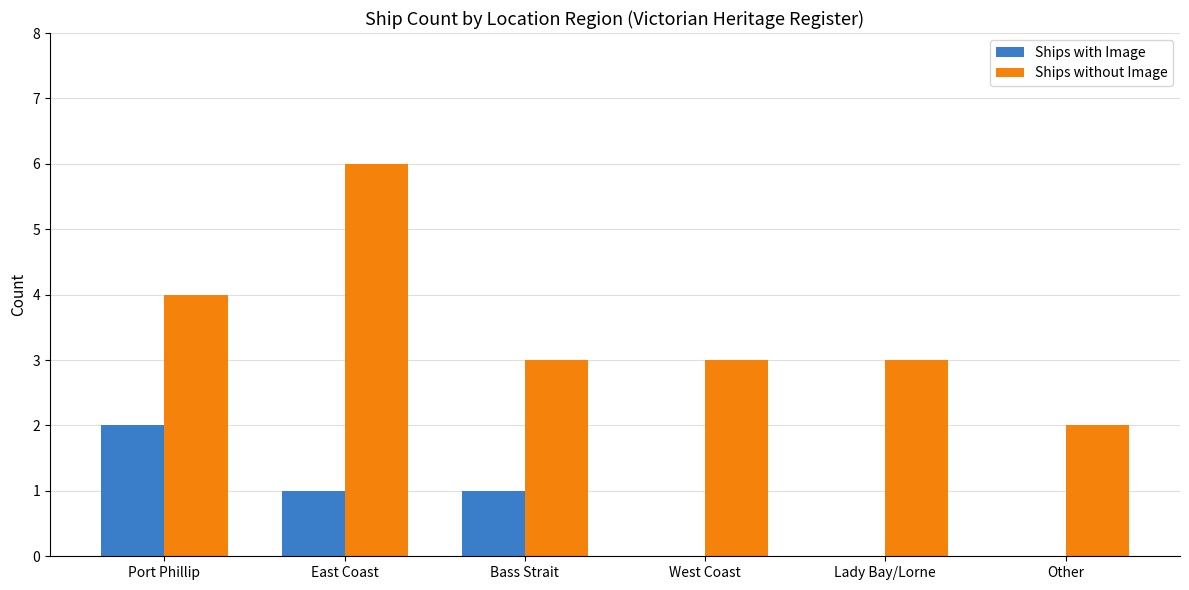

What is the sum of all Ships without Image values?

21